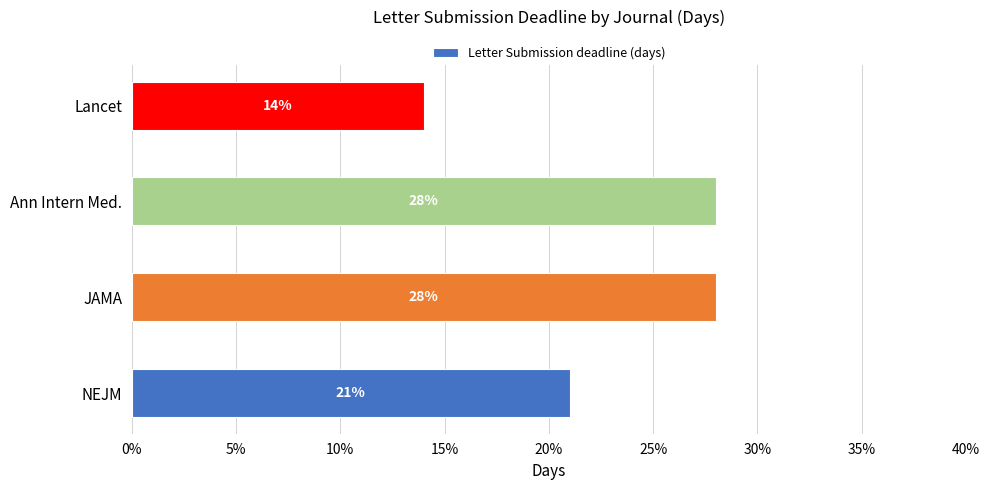

Approximately how many times larger is the value at Lancet compared to NEJM?

0.7